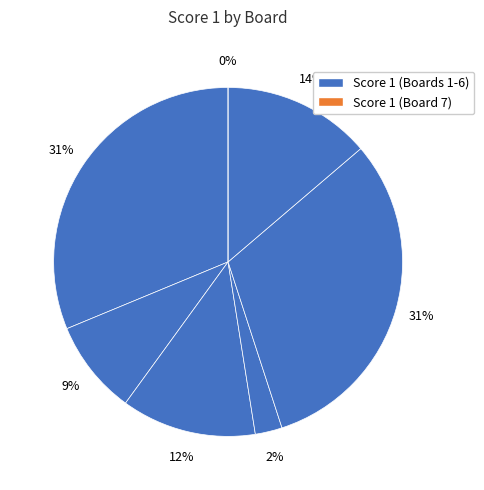

What percentage is the Board 5 slice, to the nearest percent?

31%